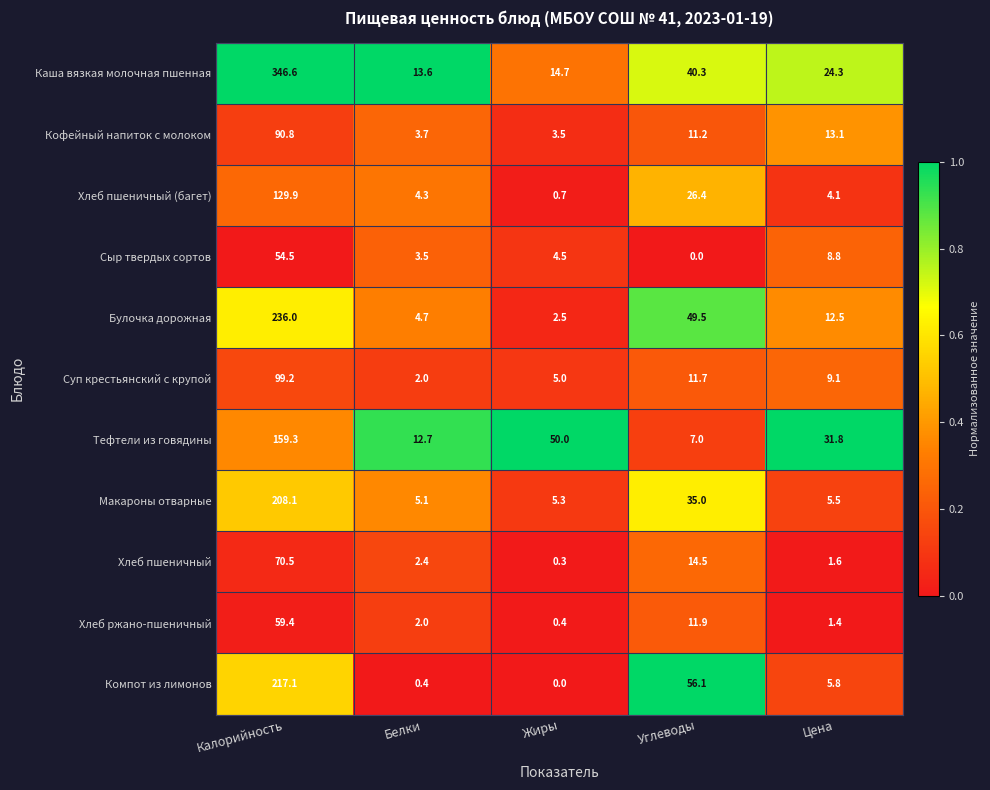

Which series has the widest spread of values?

Каша вязкая молочная пшенная